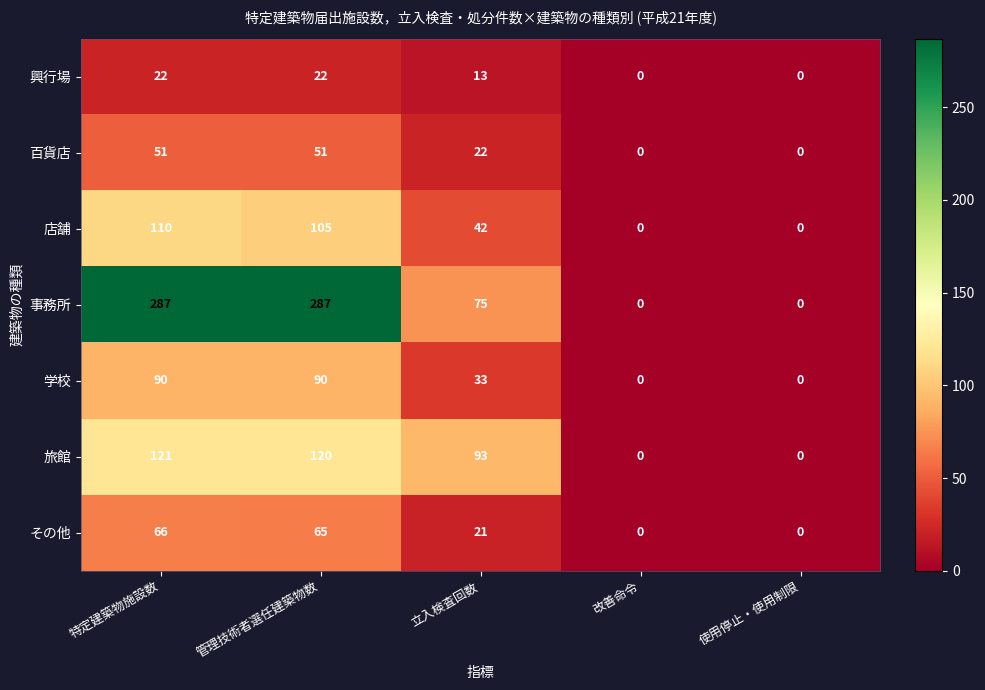

The value of 旅館 at 改善命令 is 0. True or false?

True